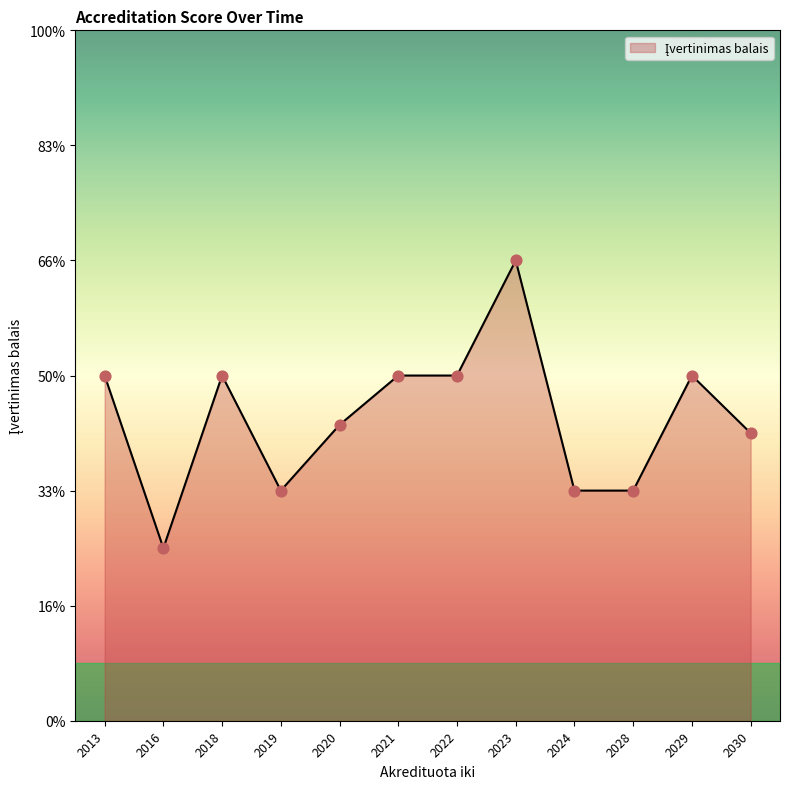

Does the chart have visible grid lines?

No